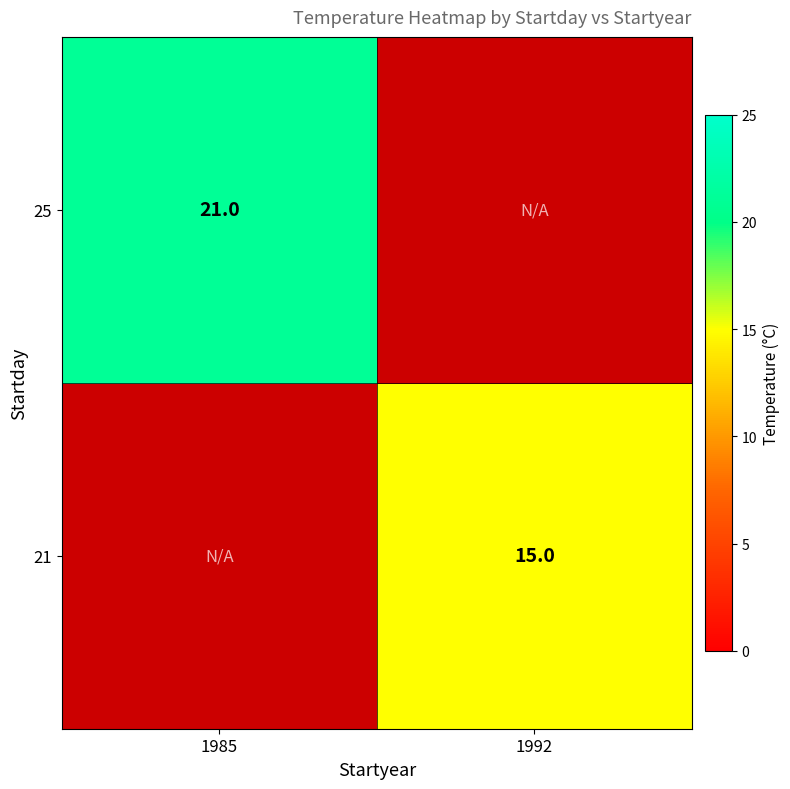

The value of 25 at 1985 is 12. True or false?

False